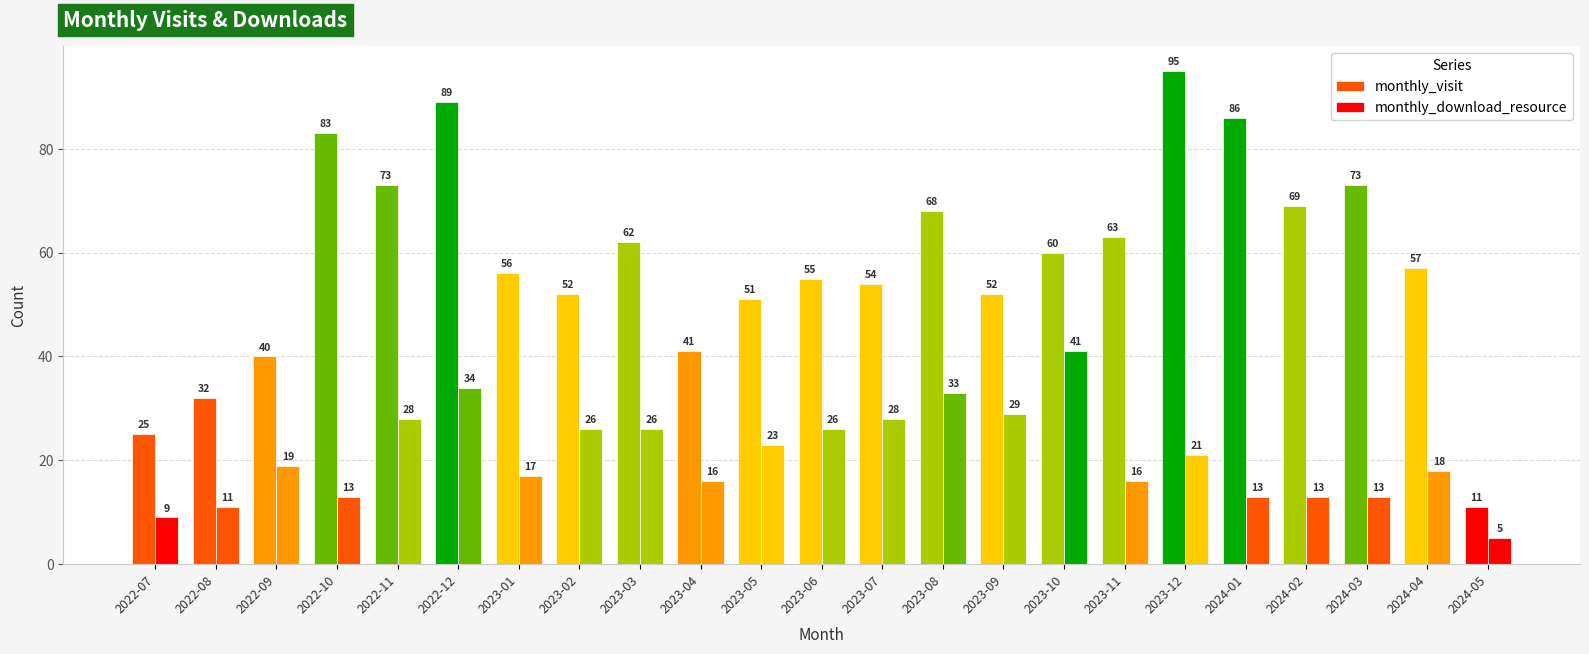

What is the difference between the monthly_download_resource values at 2022-10 and 2023-04?

3